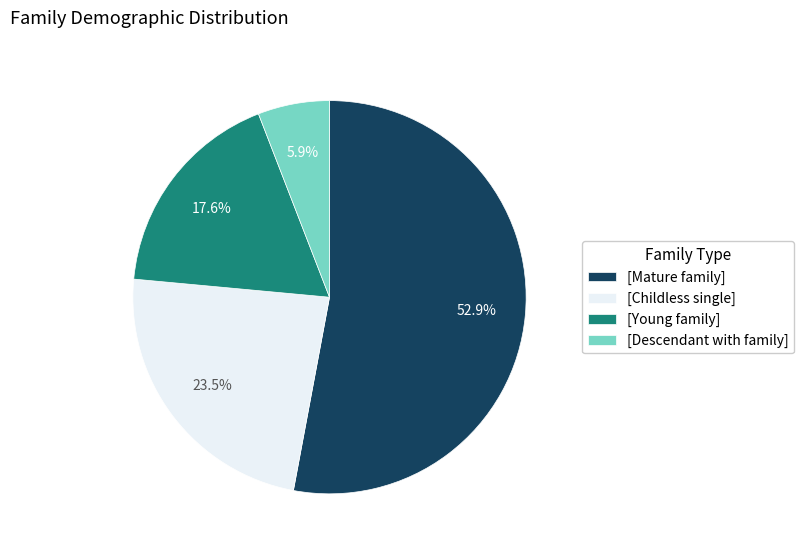

Count the number of slices in the pie.

4